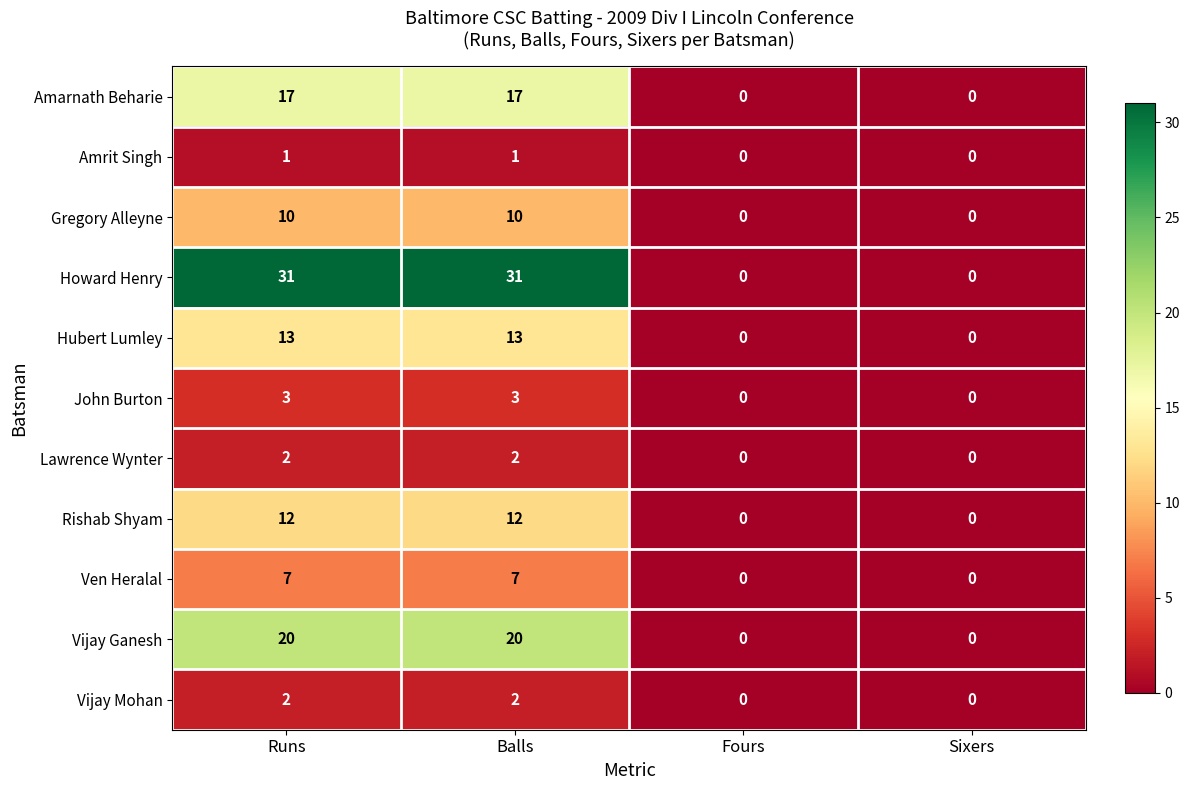

What is the spread (max minus min) of values at Runs?

30